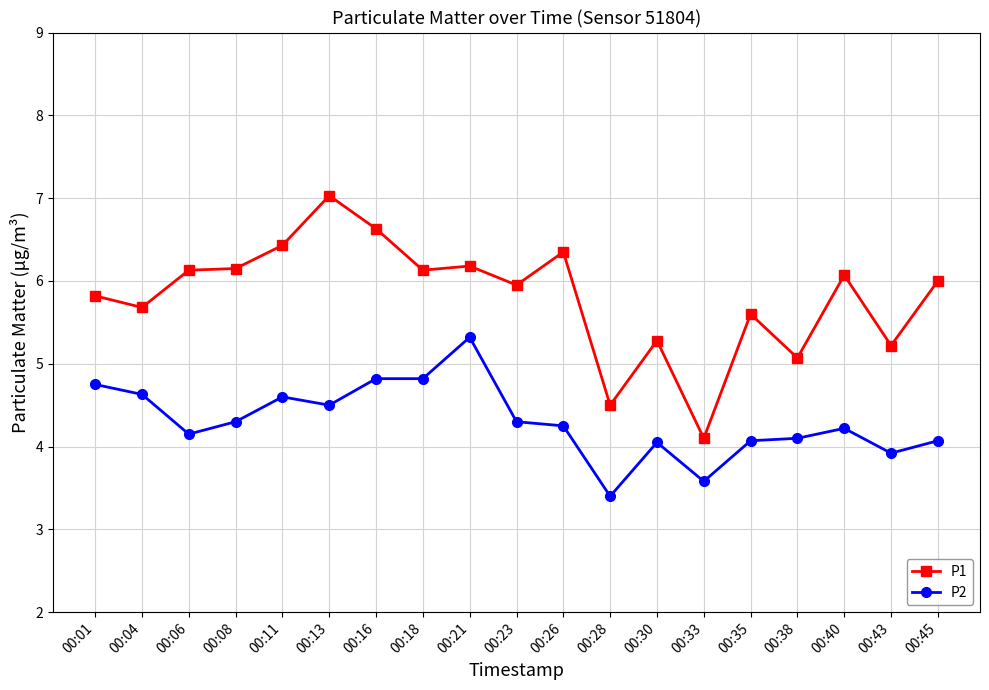

The P1 series shows 5.1 at 00:38. True or false?

True